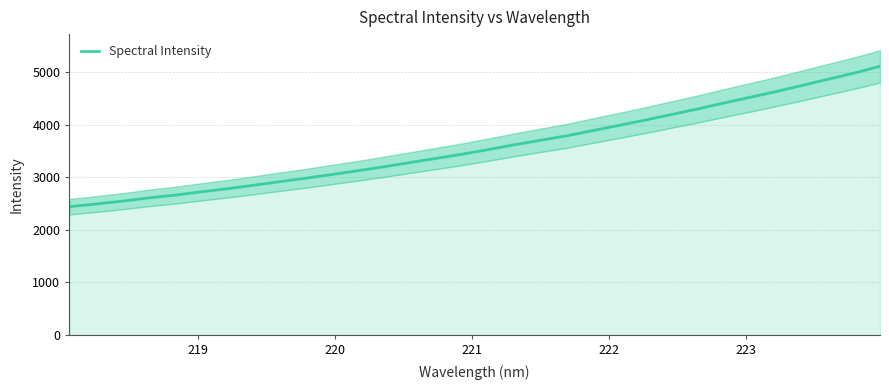

True or false: the data shows 4377.8 at 7.

False